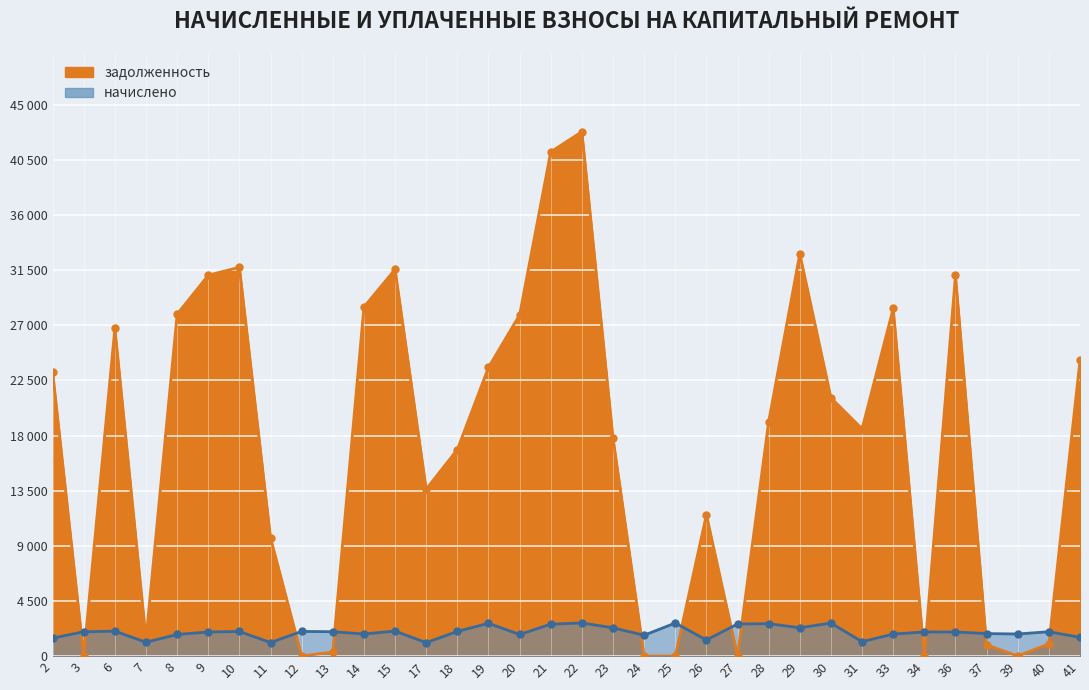

Where is the first local minimum for задолженность?

3